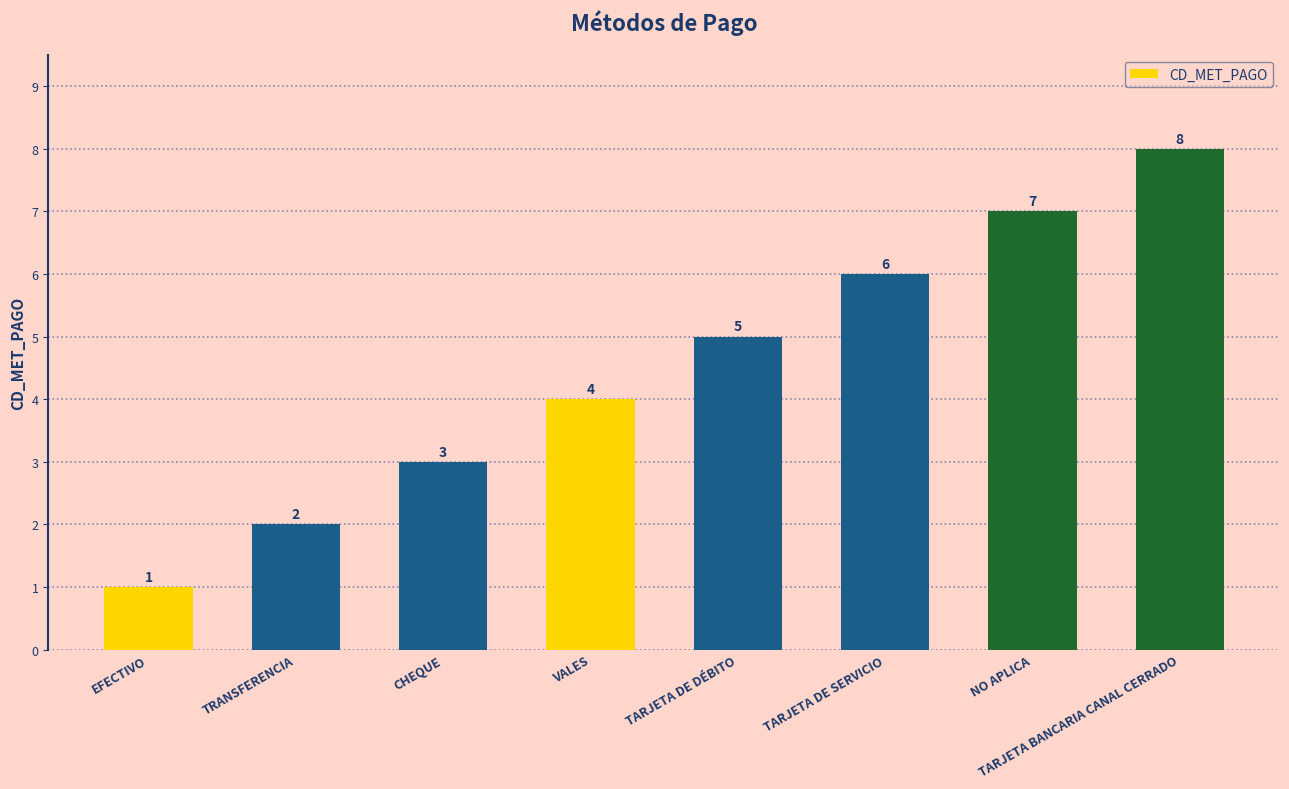

How many data points are less than 5?

4